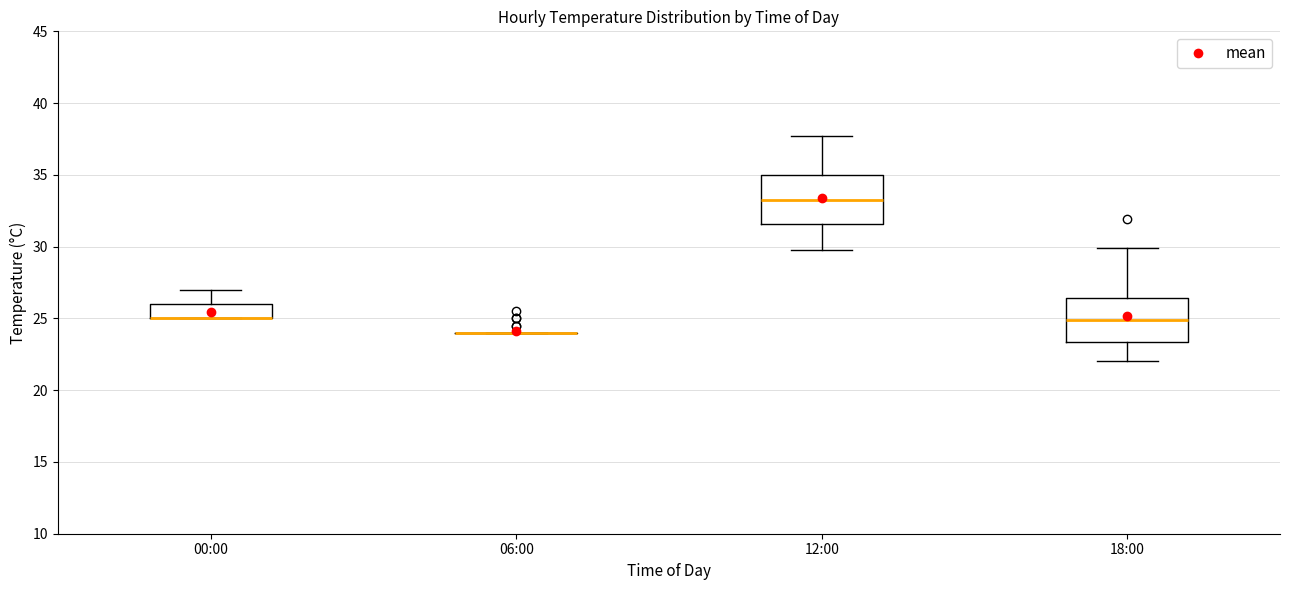

Reading left to right, transcribe this box plot: for each box, give where its median line is, the range the box spans, and where its two whiskers end, as read against the y-axis. The values are not printed on the chart, so give them approximately, as read against the axis.

00:00: median 25.0 (drawn on the box's lower edge), box 25.0 to 26.0, whiskers 25.0 to 27.0
06:00: box collapsed to a line at 24.0, whiskers 24.0 to 24.0
12:00: median 33.5, box 31.5 to 35.0, whiskers 30.0 to 37.5
18:00: median 25.0, box 23.5 to 26.5, whiskers 22.0 to 30.0